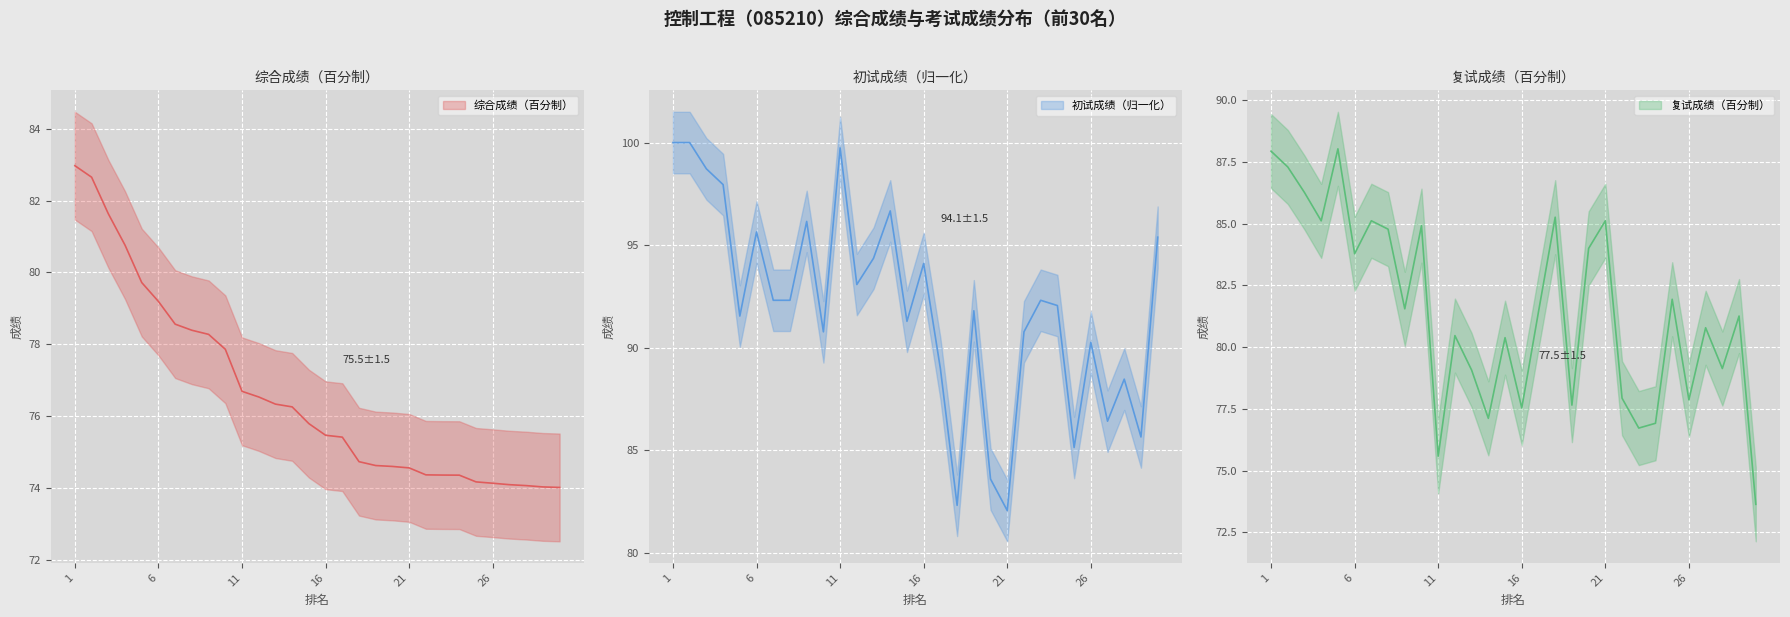

What is the total value across all series at 30?

243.0